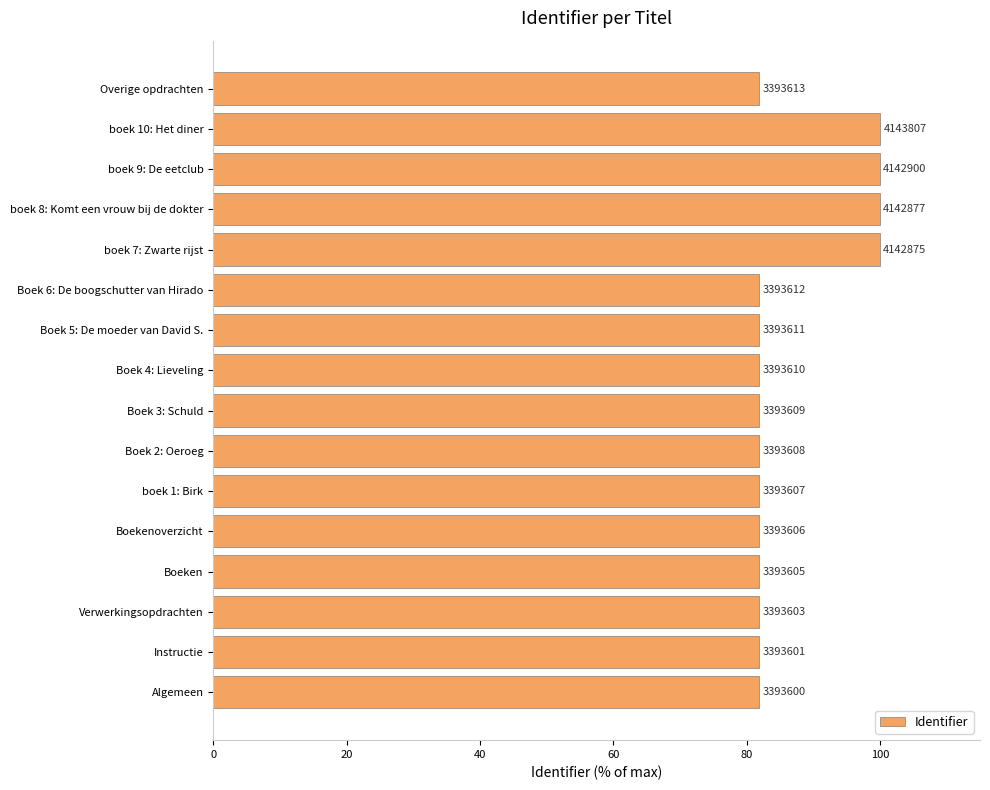

What is the difference between the maximum and minimum values?

18.1